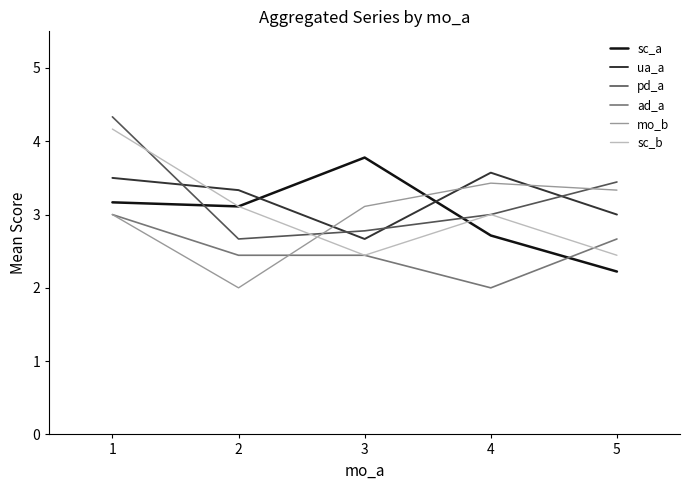

After their last crossing, which series has the higher values: sc_b or pd_a?

pd_a